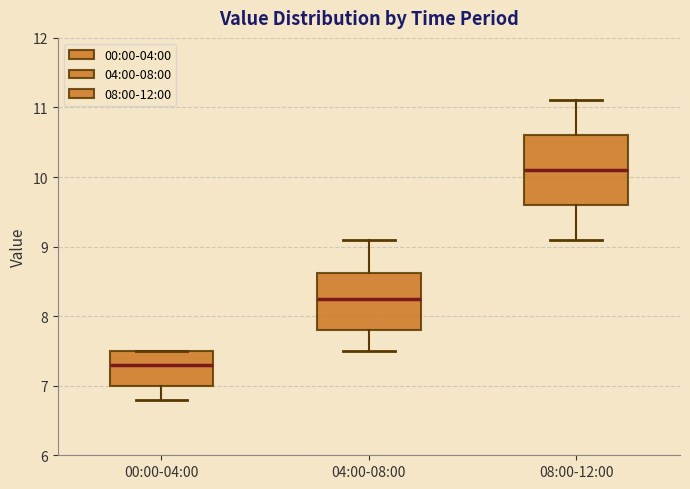

Comparing the boxes themselves (not the whiskers), which one is the tallest?

08:00-12:00